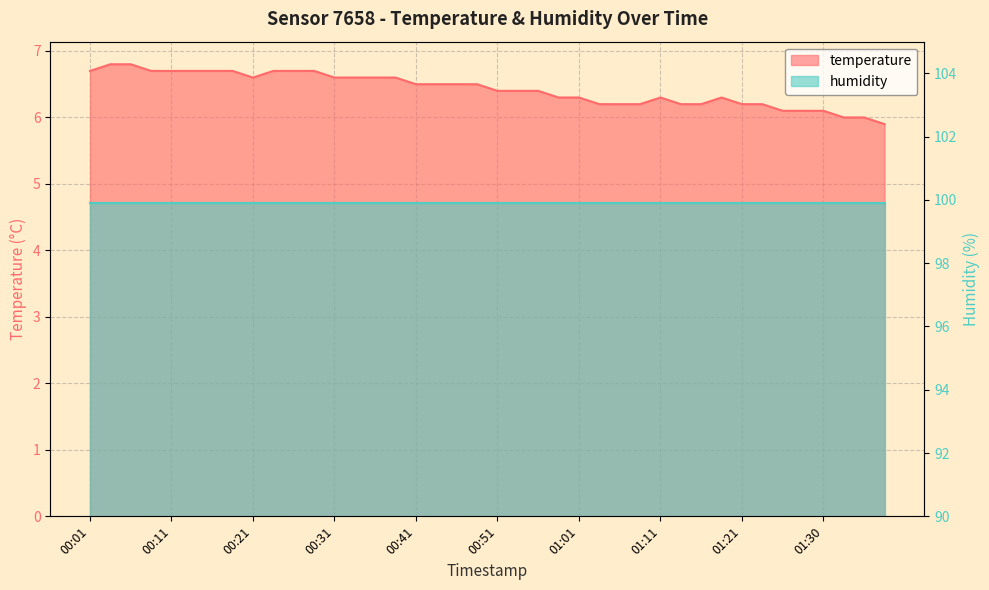

How many points are higher than both their immediate neighbors (excluding endpoints)?

2